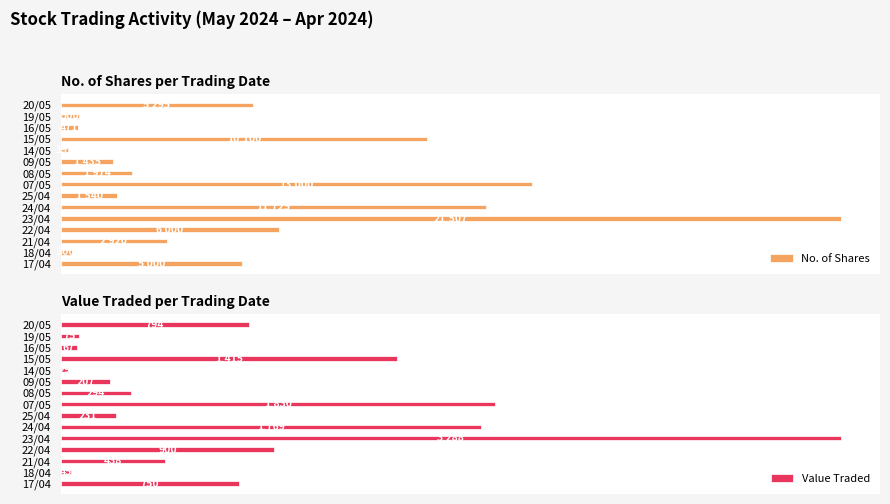

List the series in order of their overall mean, lowest first.

Value Traded, No. of Shares